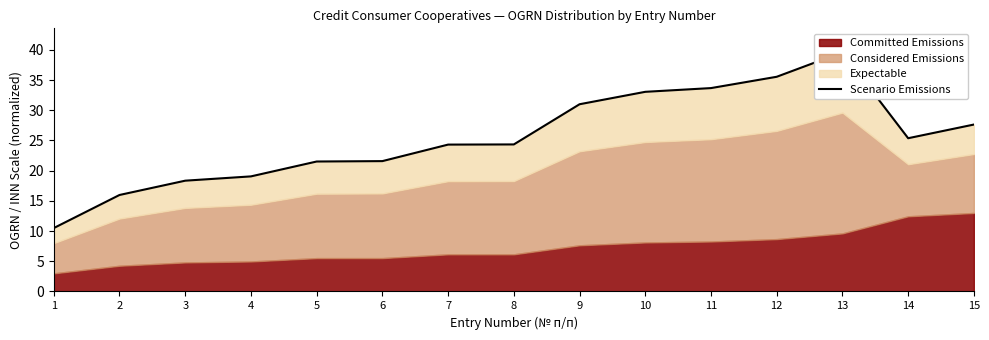

Reading left to right, what are all the values shown in this chart?

10.5	16.0	18.3	19.1	21.5	21.6	24.3	24.3	31.0	33.1	33.7	35.6	39.6	25.4	27.6